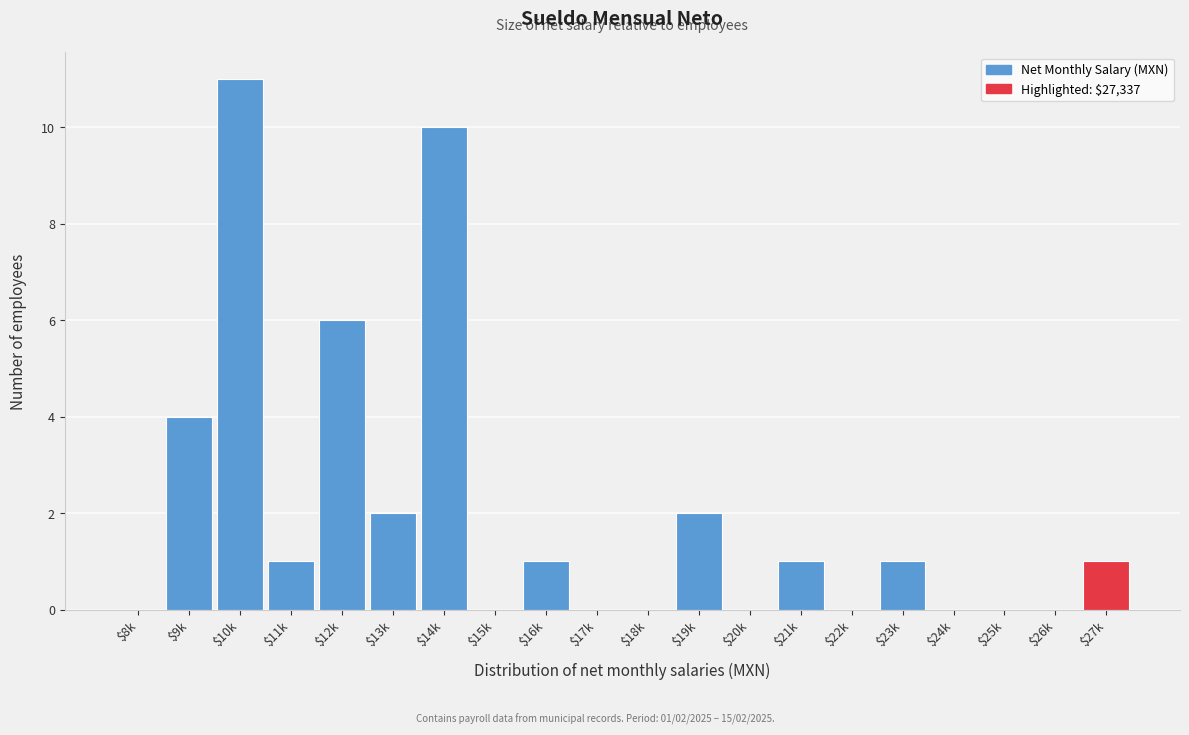

Which category has the highest value across all series?

$10k